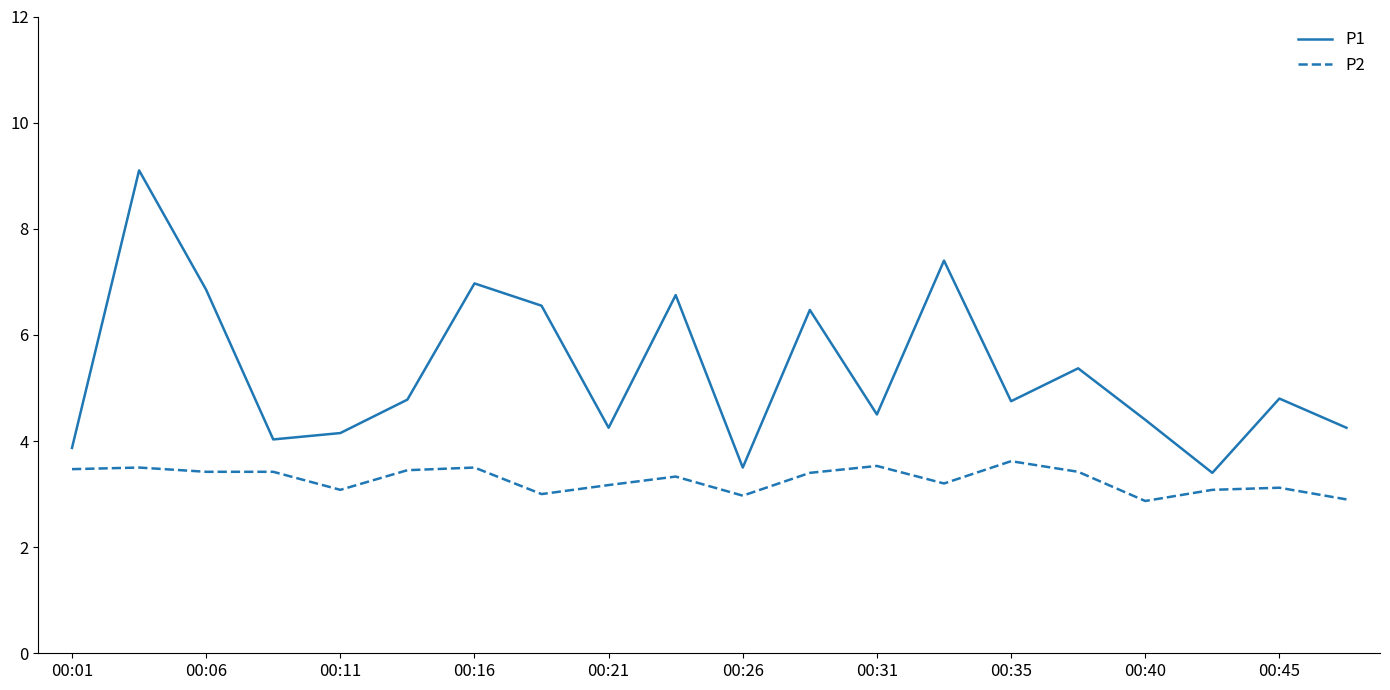

List the series in order of their overall mean, lowest first.

P2, P1